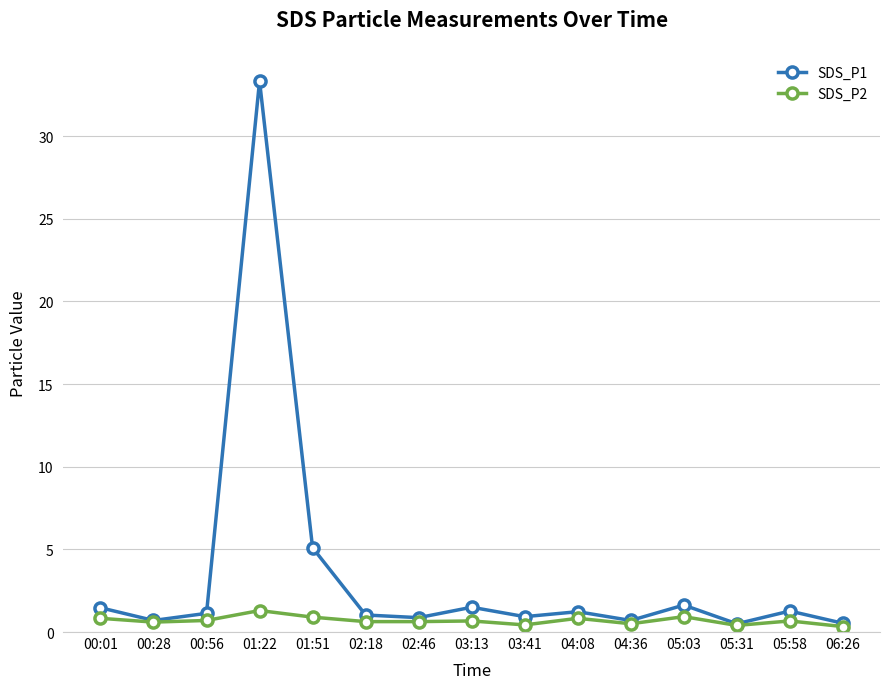

What is the difference between the SDS_P1 values at 01:22 and 05:58?

32.1